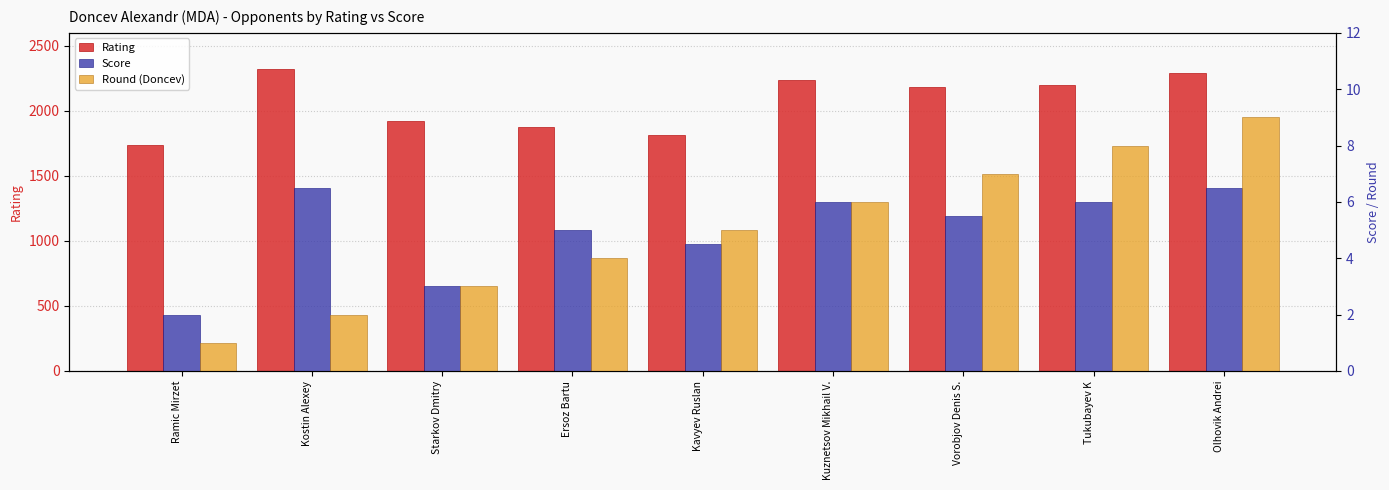

Is the value of Score at Kavyev Ruslan greater than the value of Rating at Olhovik Andrei?

No